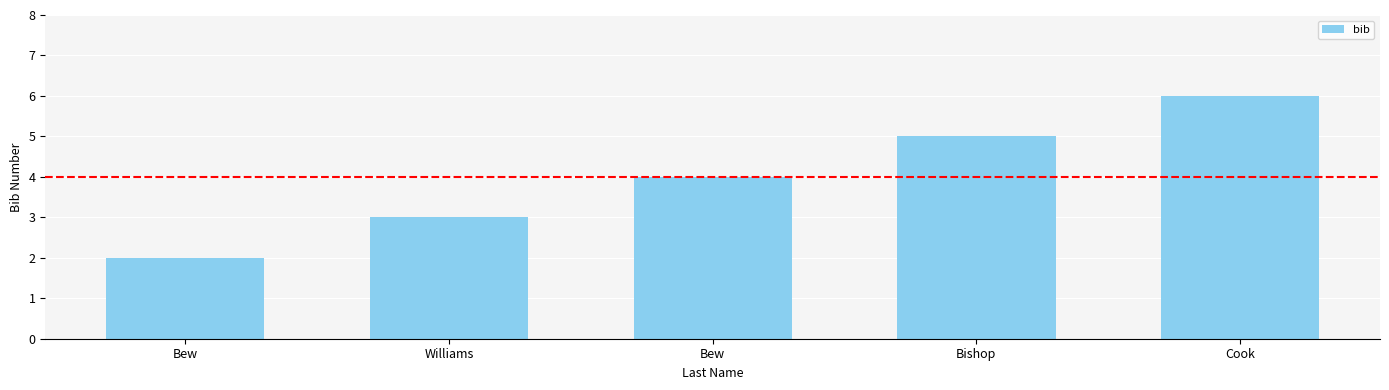

What is the average value?

4